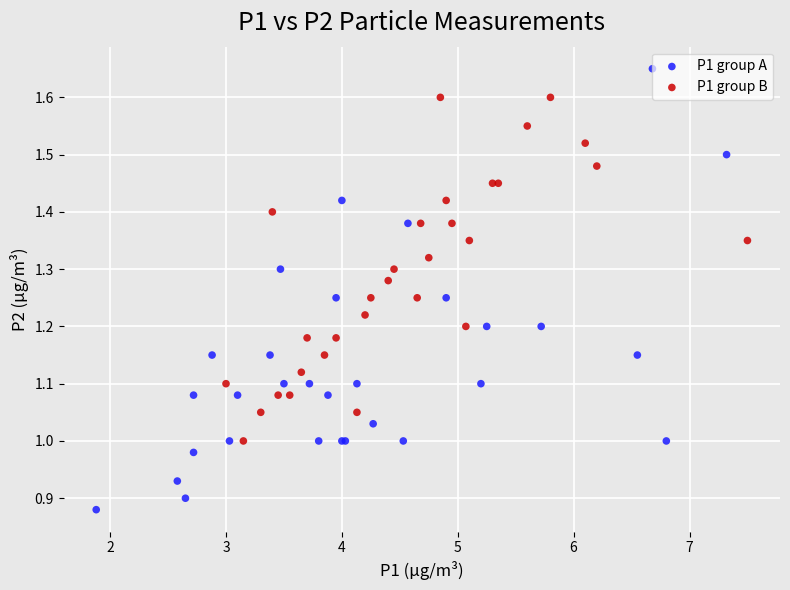

What are all the series names shown in the legend?

P1 group A, P1 group B